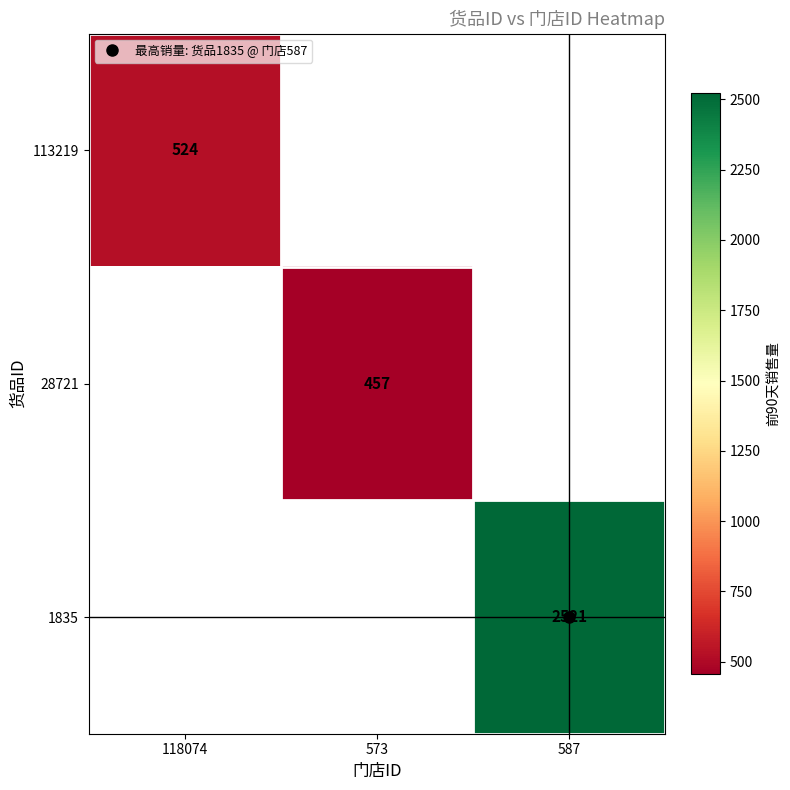

How many distinct data groups are displayed?

3